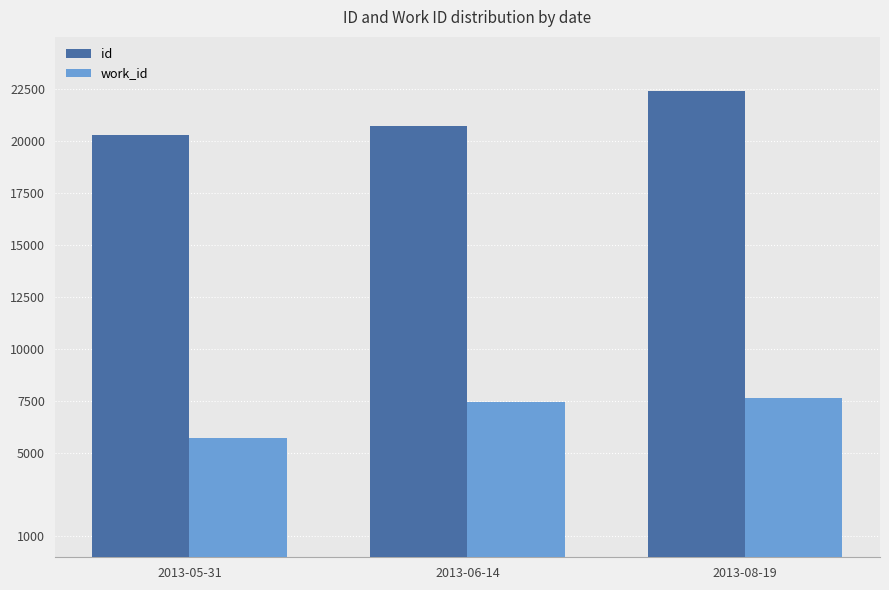

At 2013-05-31, list the series in order from largest to smallest.

id, work_id